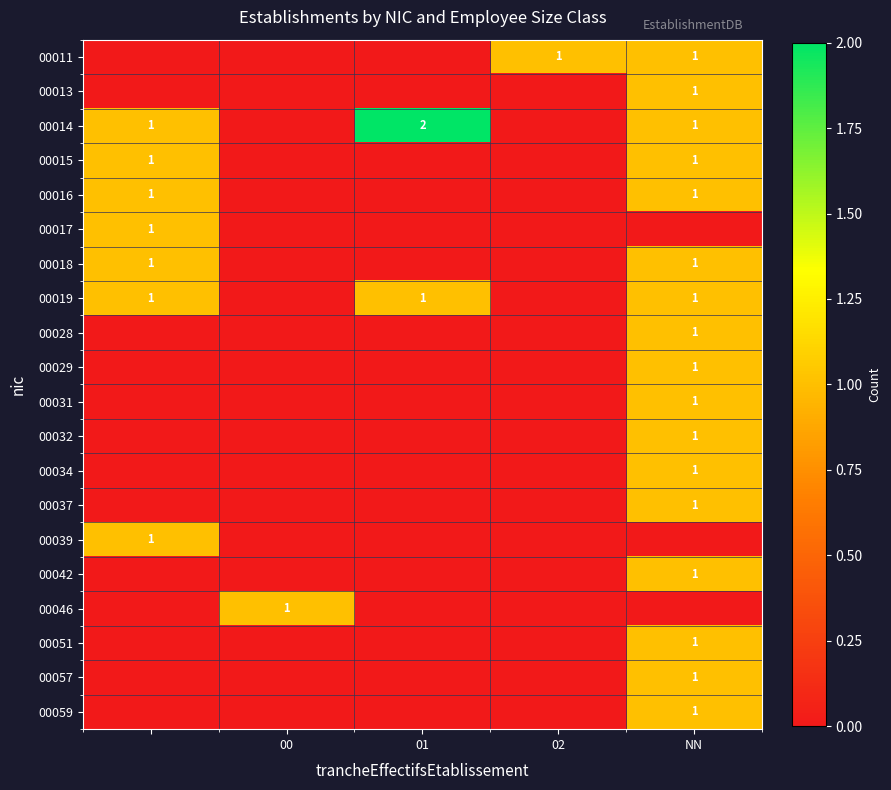

True or false: 00014 has a value of 2 at NN.

False